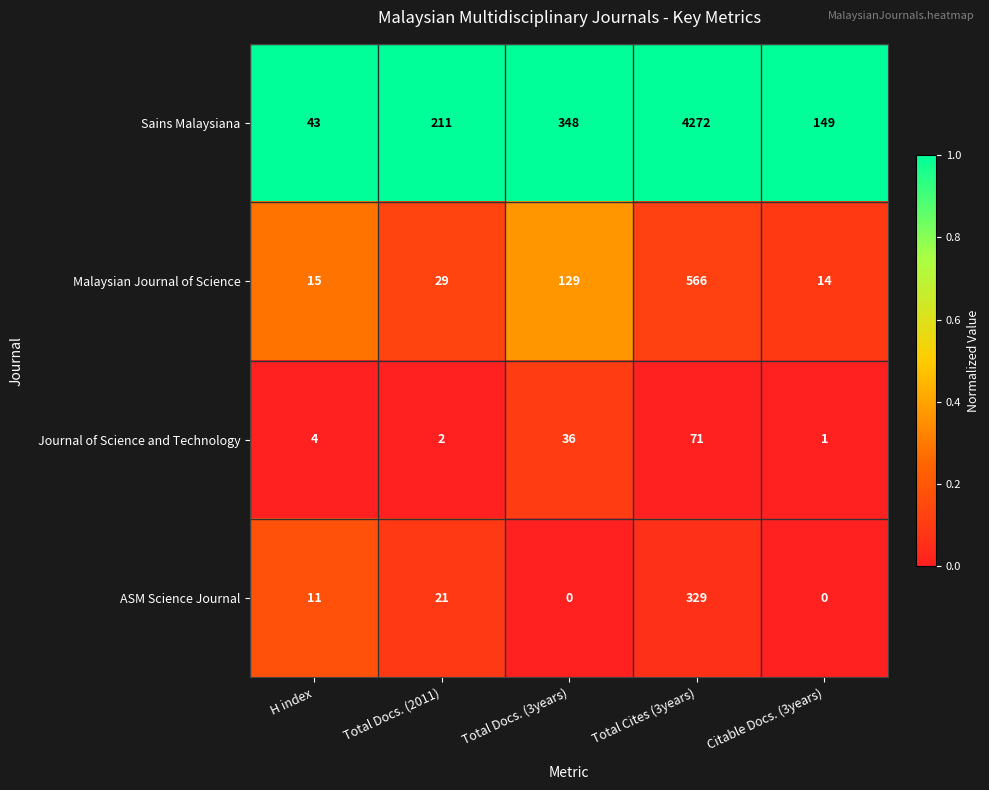

Reading right to left, list all the values displayed in this chart.

Sains Malaysiana: 149	4272	348	211	43
Malaysian Journal of Science: 14	566	129	29	15
Journal of Science and Technology: 1	71	36	2	4
ASM Science Journal: 0	329	0	21	11